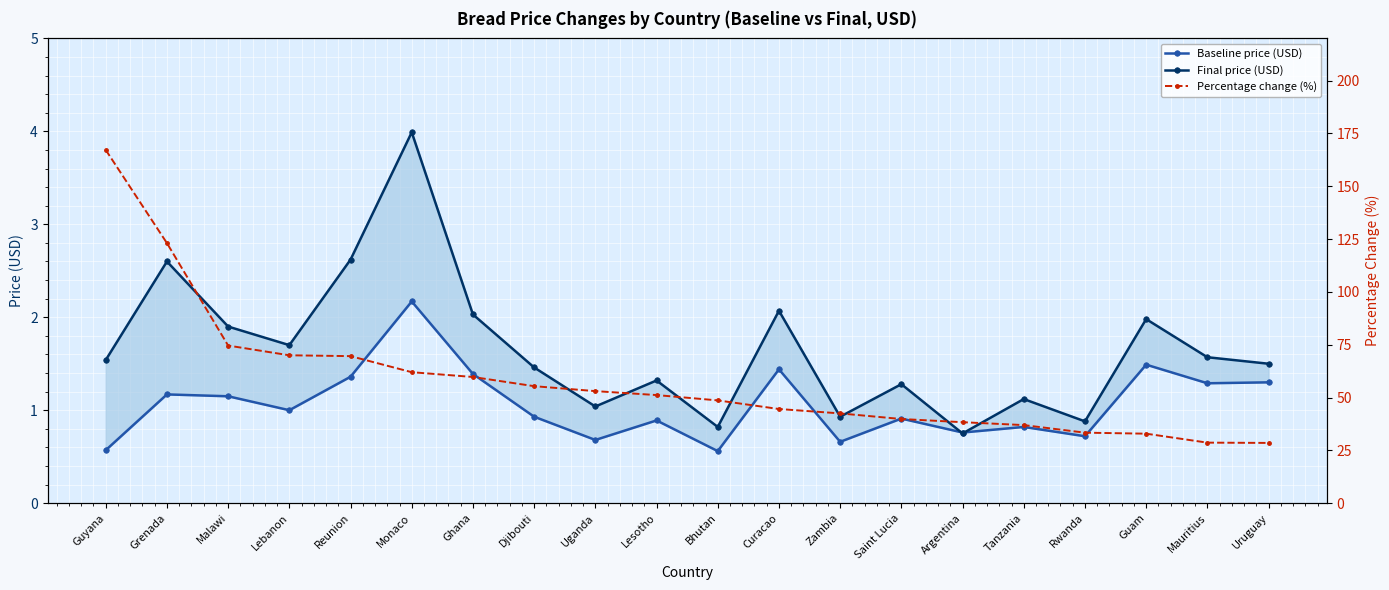

What is the sum of all Percentage change (%) values?

1160.1